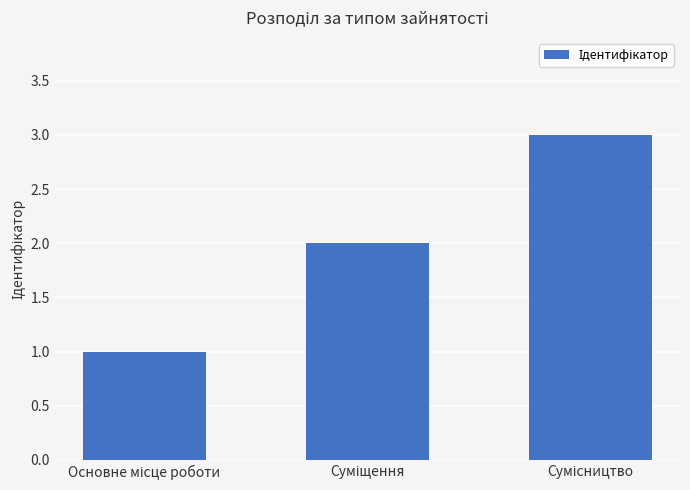

Reading left to right, extract all data points from this chart.

1	2	3